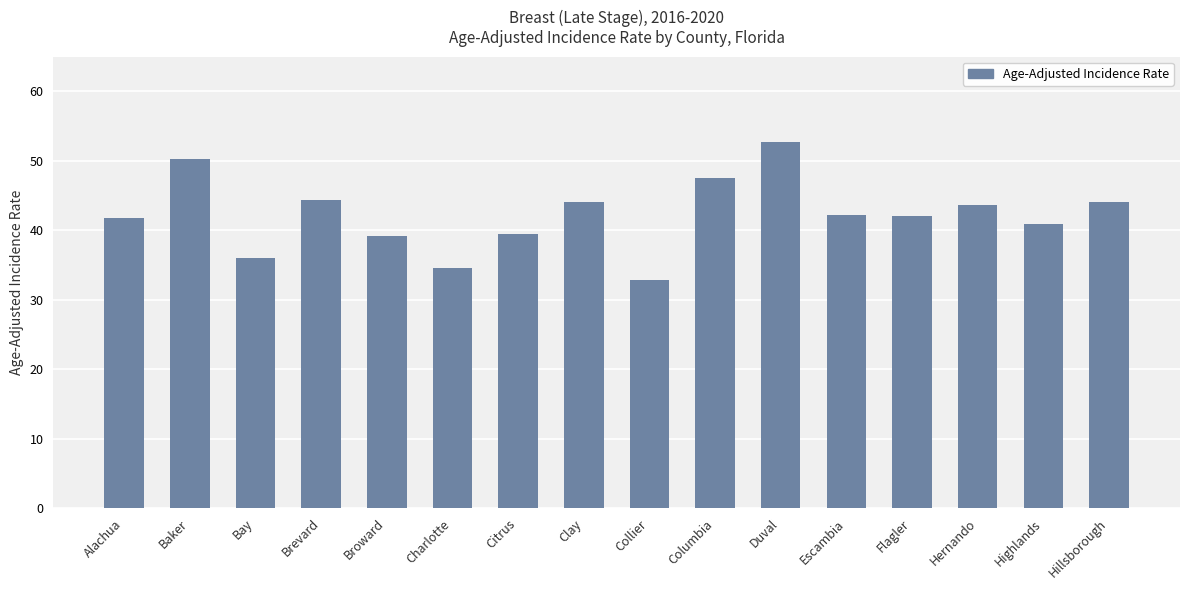

What is the label of the 16th bar from the left?

Hillsborough